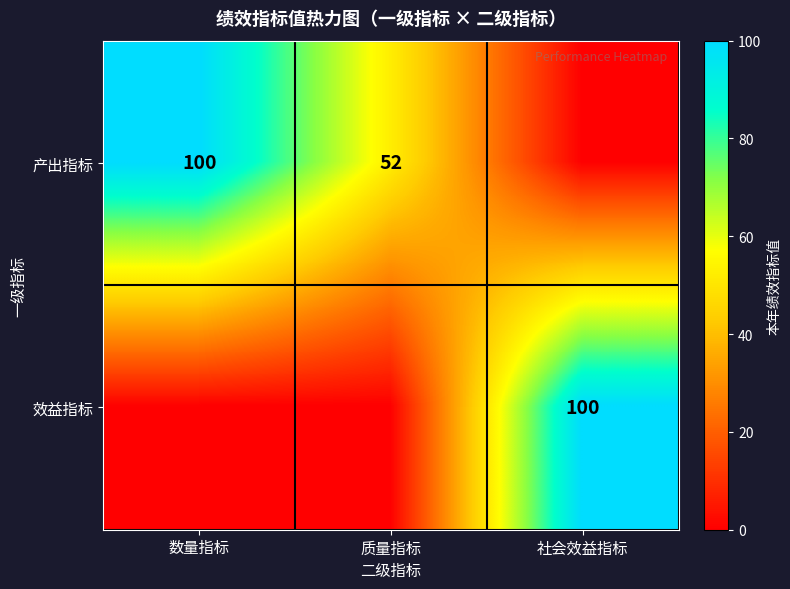

True or false: 产出指标 has a value of 61 at 数量指标.

False